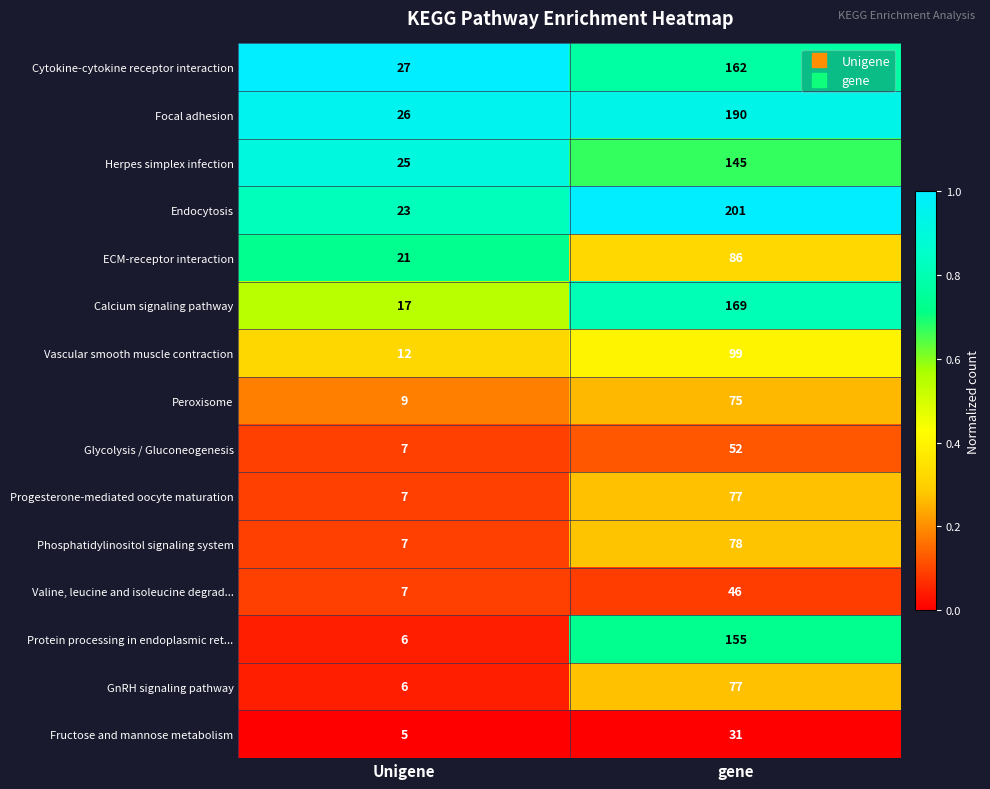

At which category is the sum across all series the highest?

gene